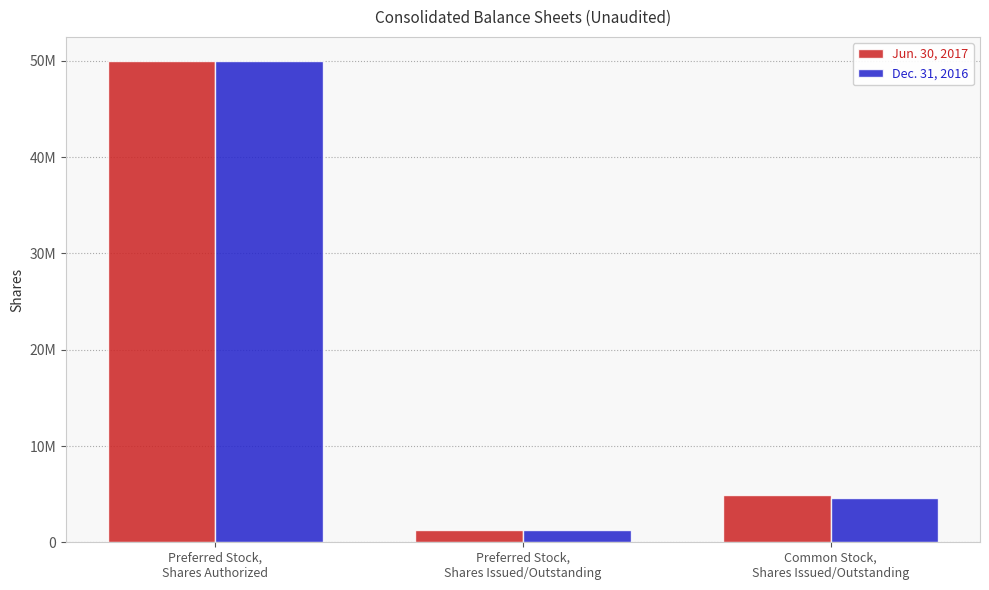

Which category has the highest value in the Jun. 30, 2017 series?

Preferred Stock,
Shares Authorized